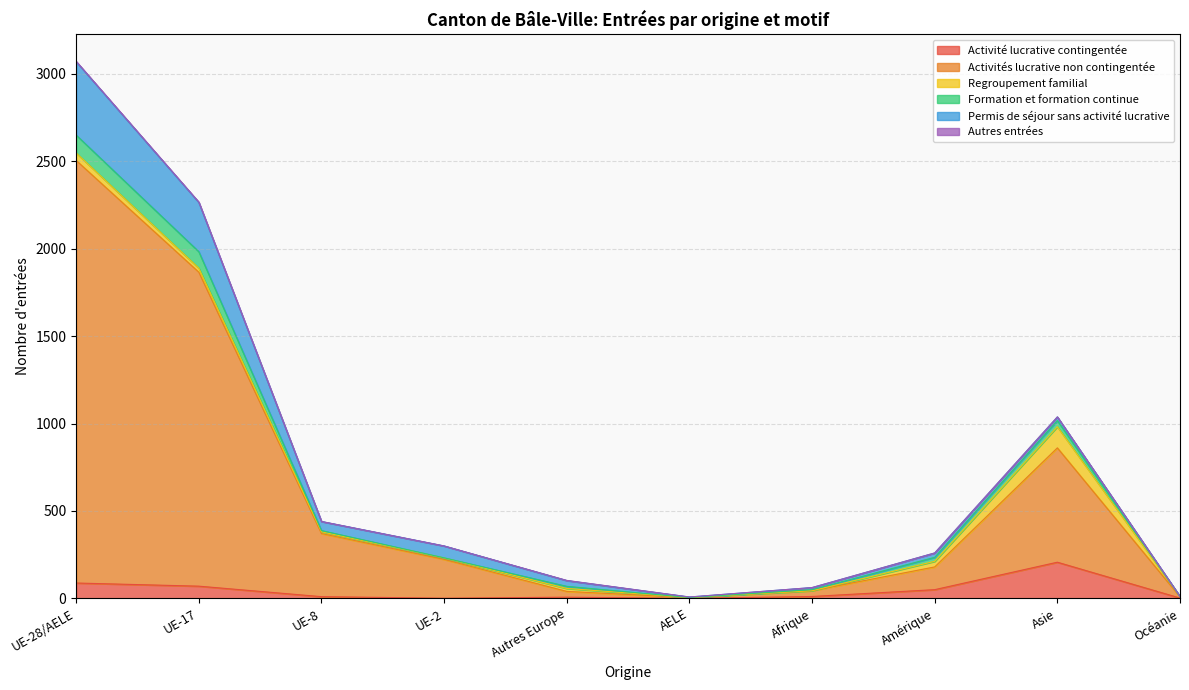

True or false: Activité lucrative contingentée has a value of -103 at AELE.

False